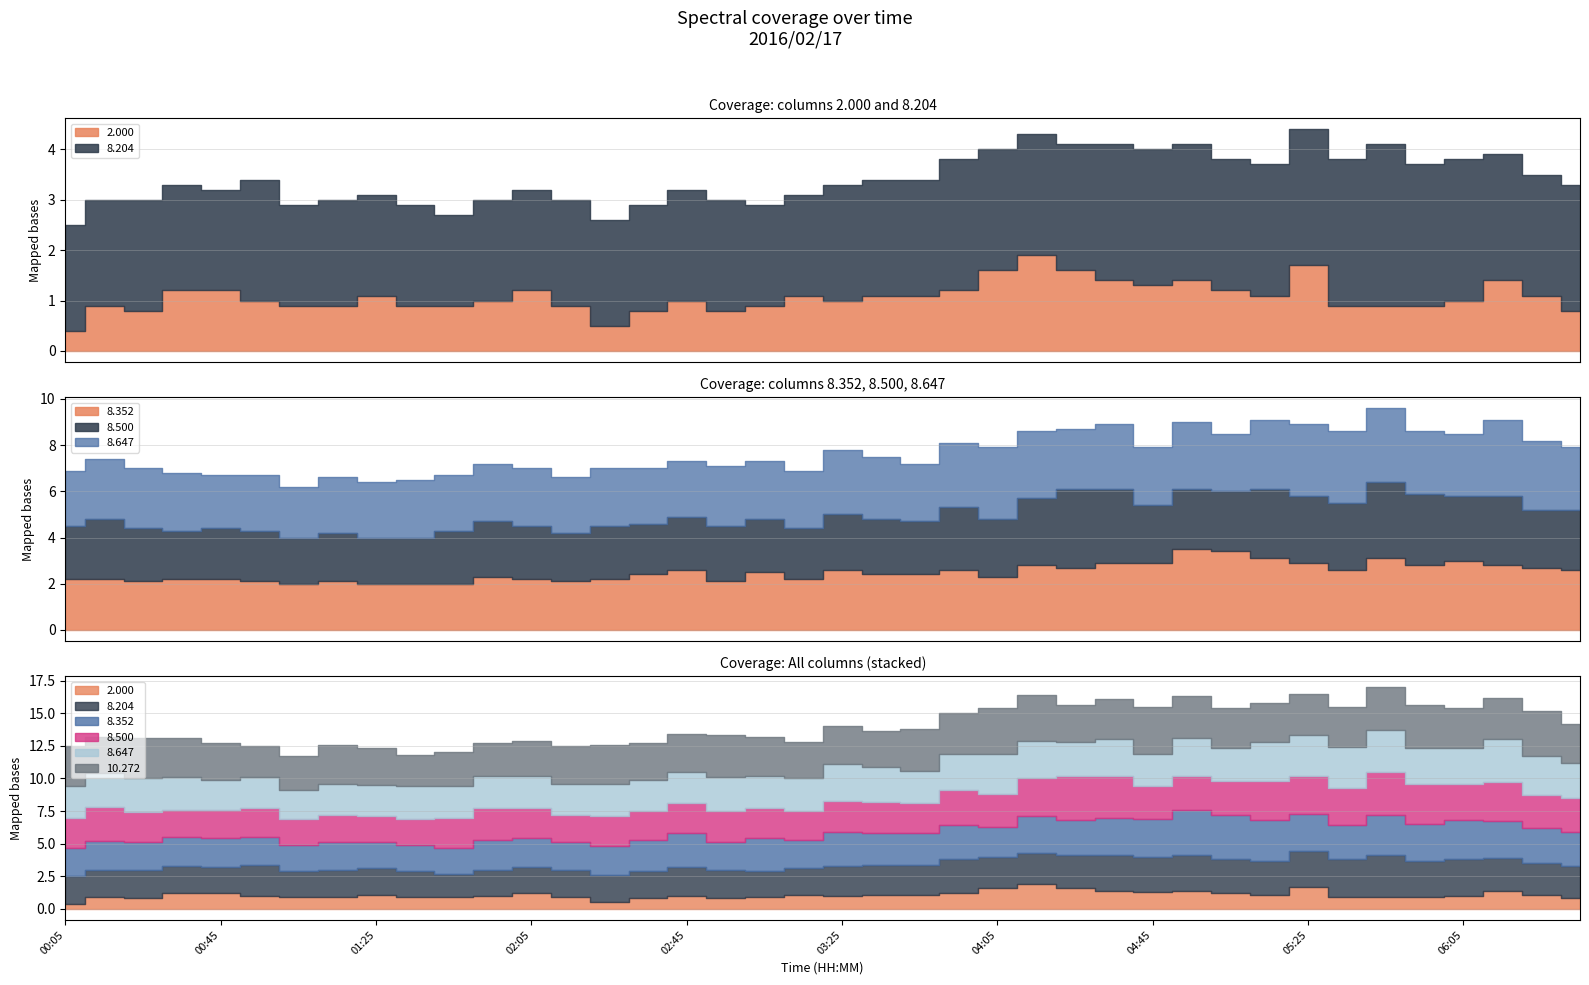

Between 2016/02/17 00:35 and 2016/02/17 04:55, which is larger?

2016/02/17 04:55